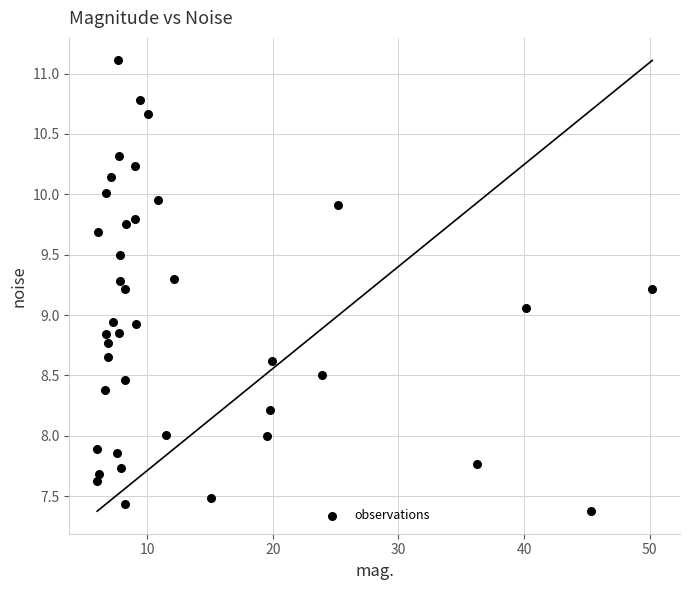

What is the range of Y values (max minus min)?

3.7